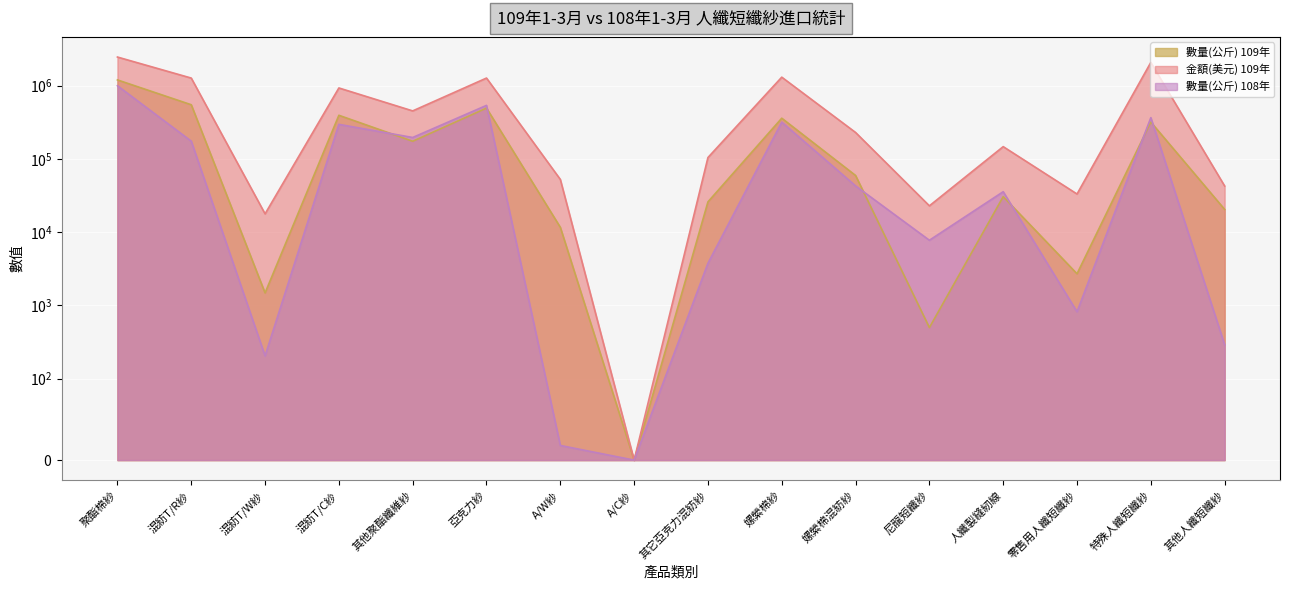

Rank the series at 特殊人纖短纖紗 from lowest to highest value.

數量(公斤) 109年, 數量(公斤) 108年, 金額(美元) 109年